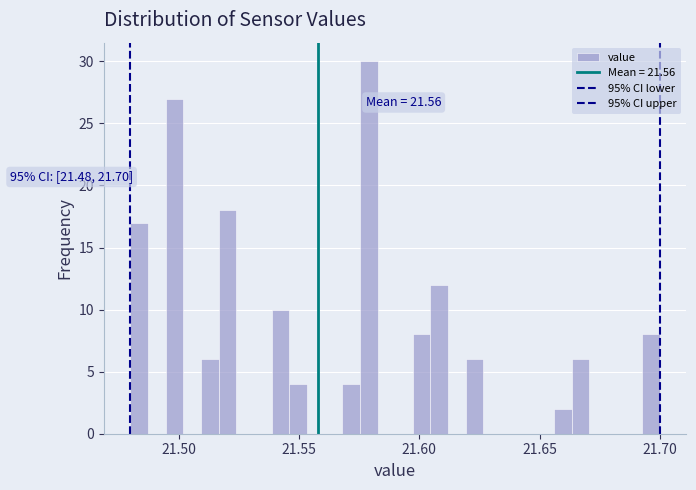

Around what value on the x-axis is the tallest bar? Give the approximate position of its centre, as read against the axis.

21.580